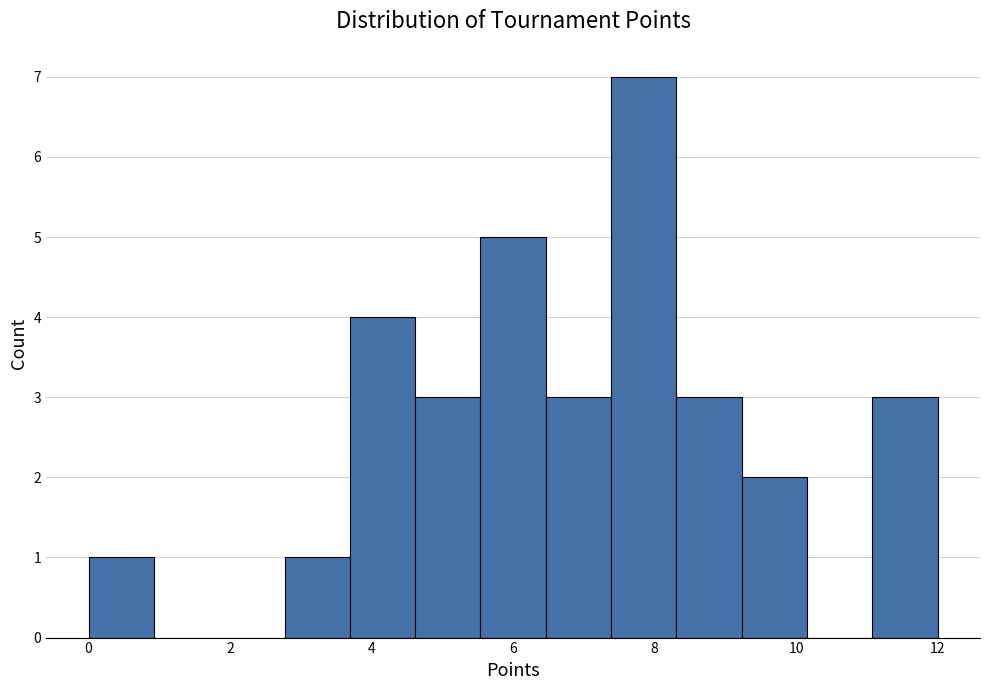

Reading left to right, transcribe this chart: for each bar, give the range it covers on the x-axis and its height. Neither the bar edges nor the heights are printed on the chart, so give them approximately, as read against the axes.

0.0 to 1.0: 1
1.0 to 1.8: 0
1.8 to 2.8: 0
2.8 to 3.6: 1
3.6 to 4.6: 4
4.6 to 5.6: 3
5.6 to 6.4: 5
6.4 to 7.4: 3
7.4 to 8.4: 7
8.4 to 9.2: 3
9.2 to 10.2: 2
10.2 to 11.0: 0
11.0 to 12.0: 3